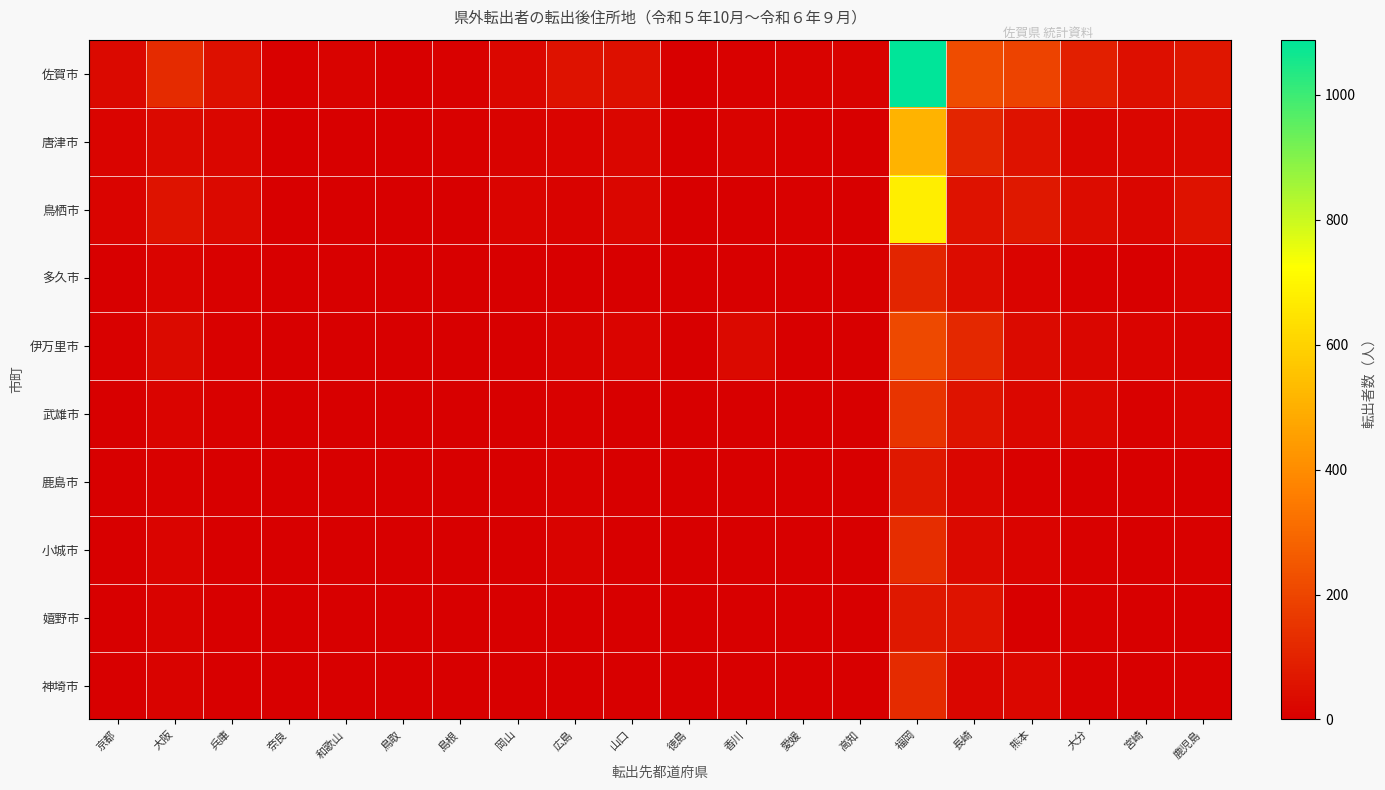

At which category is the sum across all series the highest?

福岡